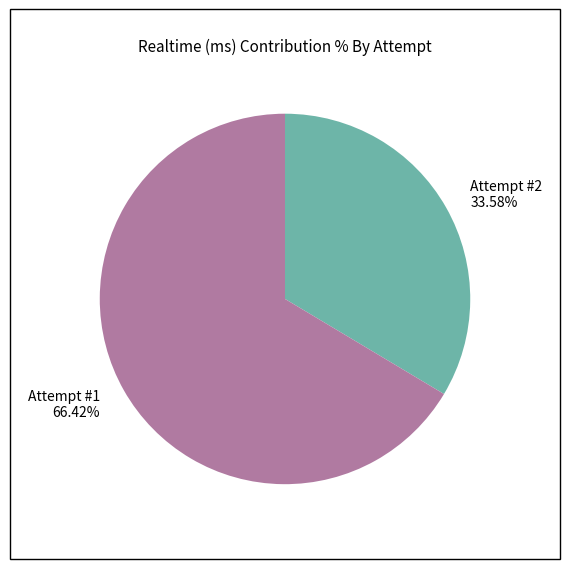

Which slice is the largest?

Attempt #1